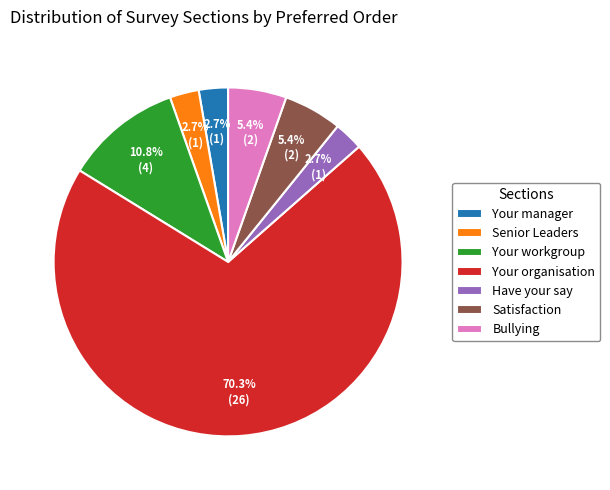

Approximately how many times larger is the value at Your manager compared to Bullying?

0.5